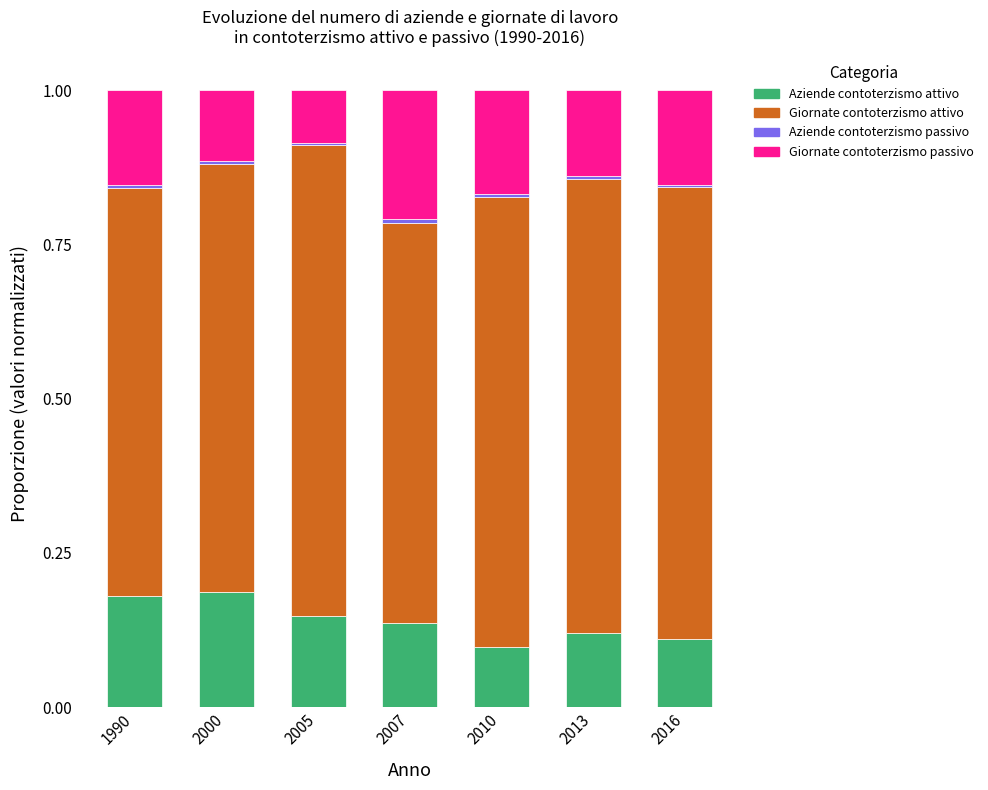

The value of Aziende contoterzismo attivo at 2000 is 0.2. True or false?

True